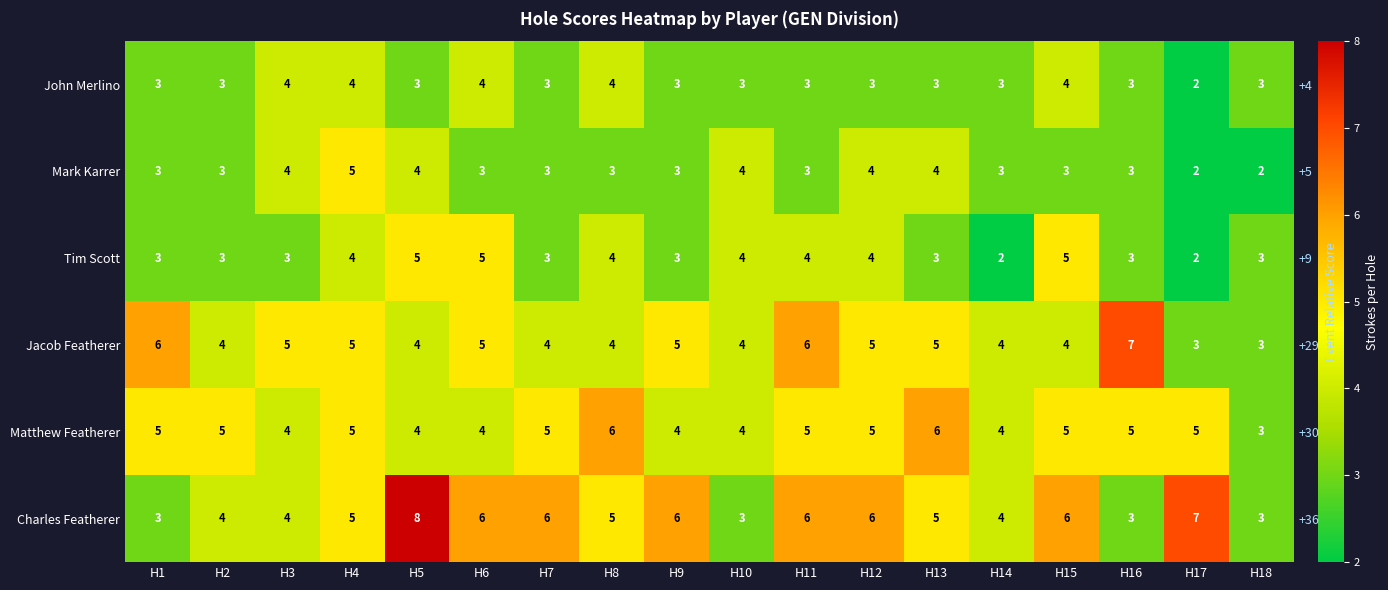

What is the total value across all series at H3?

24